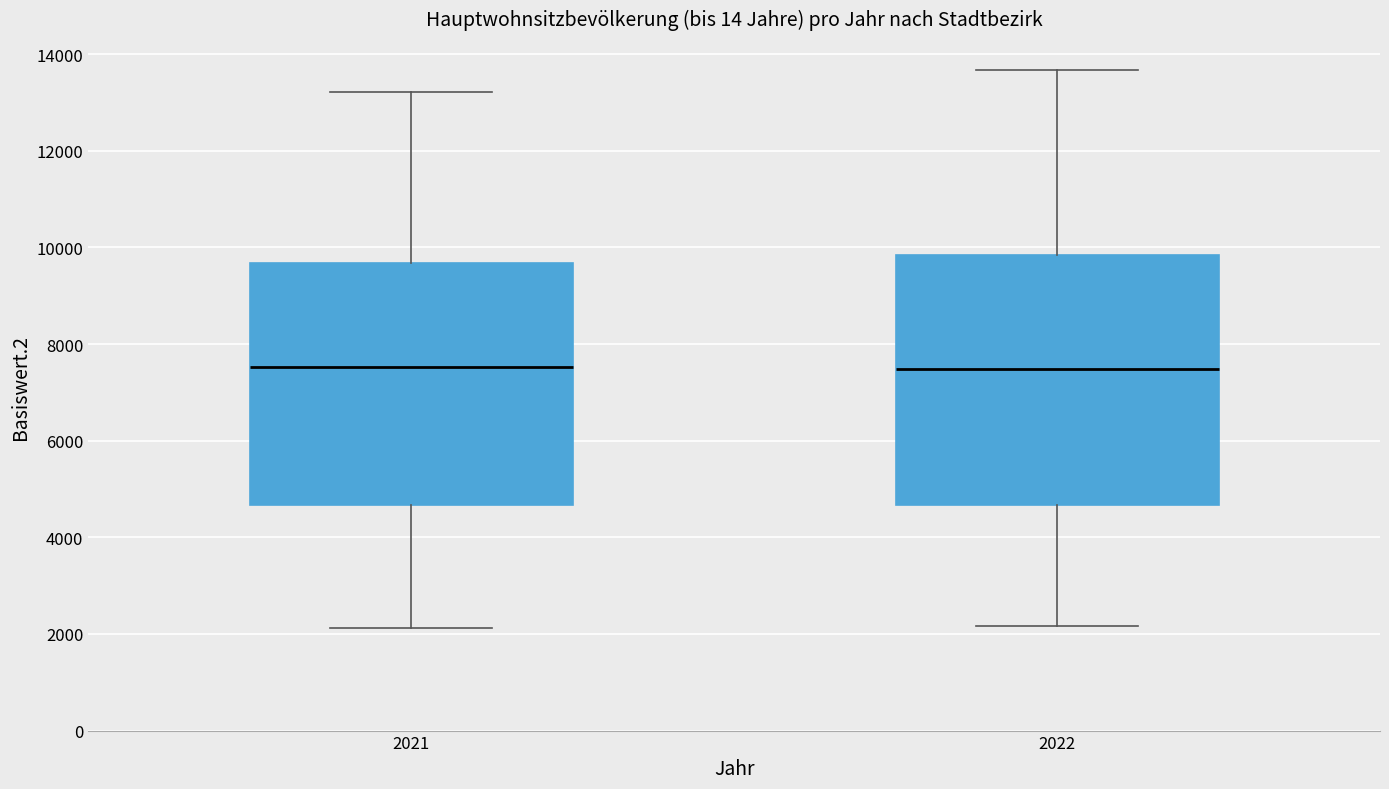

Reading left to right, read every box against the y-axis: the position of its median line, the range the box covers, and the ends of its whiskers. The values are not printed on the chart, so give them approximately, as read against the axis.

2021: median 7600, box 4600 to 9600, whiskers 2200 to 13200
2022: median 7400, box 4600 to 9800, whiskers 2200 to 13600